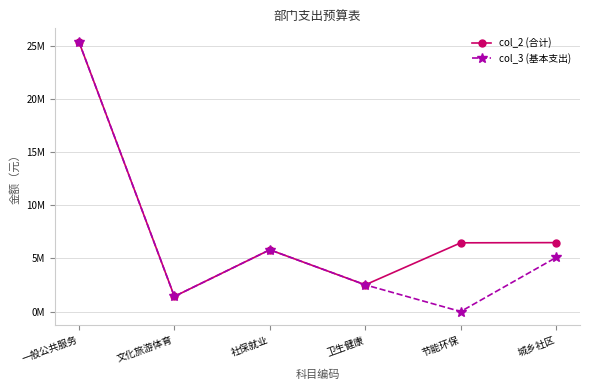

True or false: col_2 (合计) and col_3 (基本支出) intersect in this chart.

False